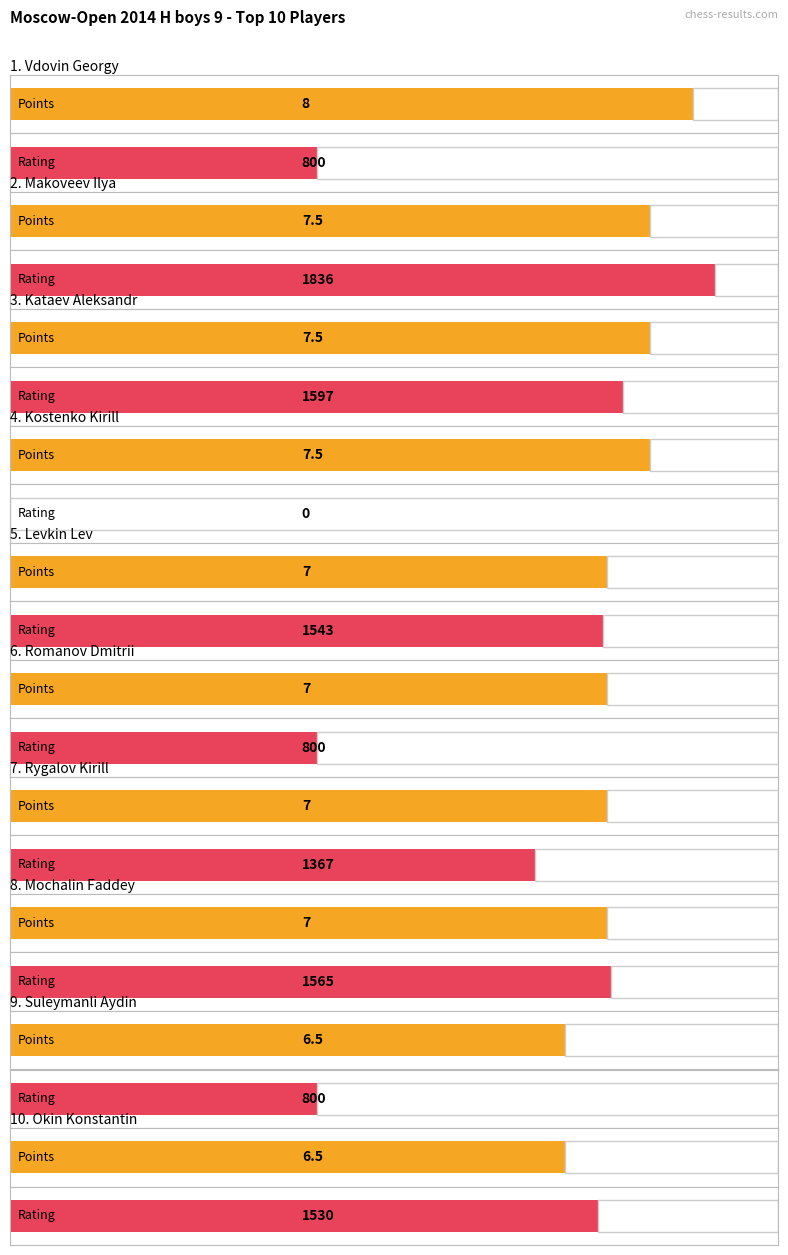

What is the value of the Points bar at the 5th from the left?

7.0